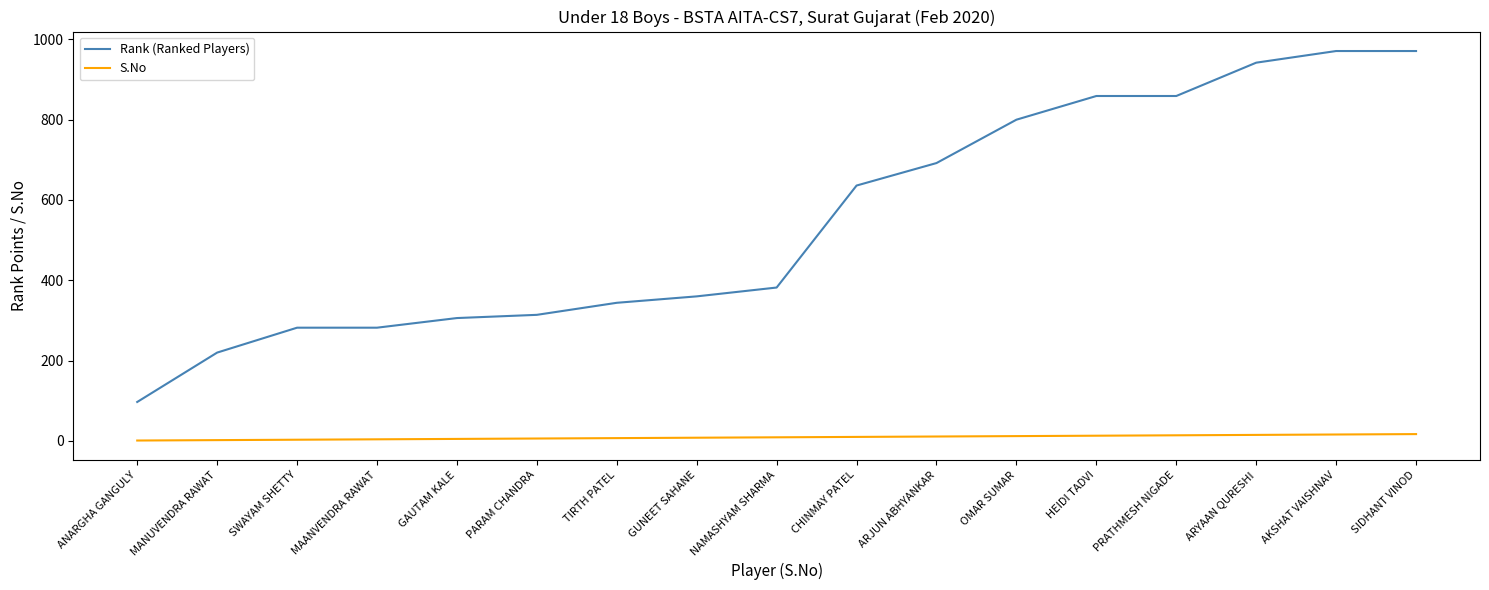

Which series has the largest total across all categories?

Rank (Ranked Players)